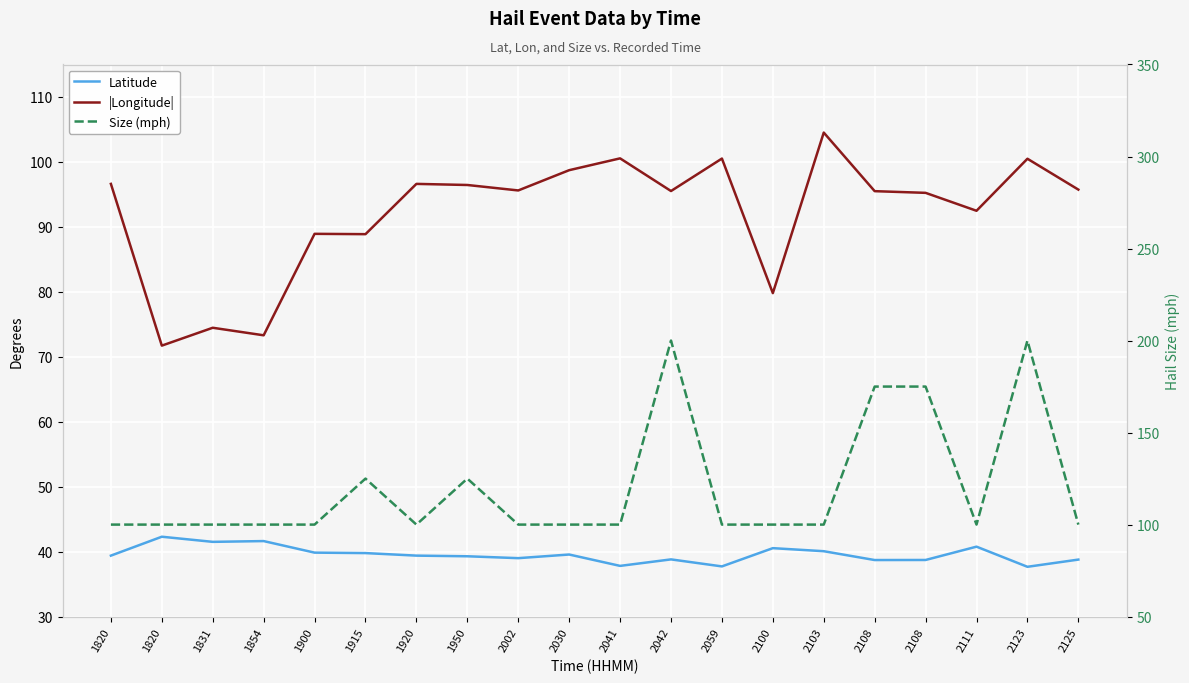

How many values in the Latitude series are below 39?

7